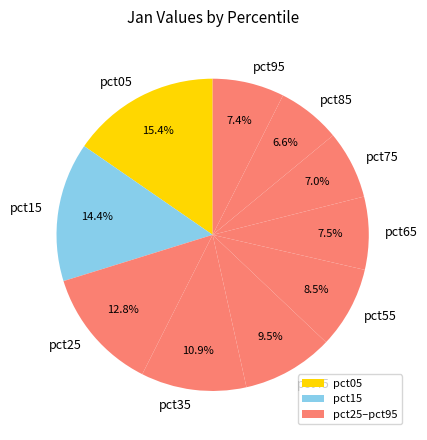

Count the number of slices in the pie.

10